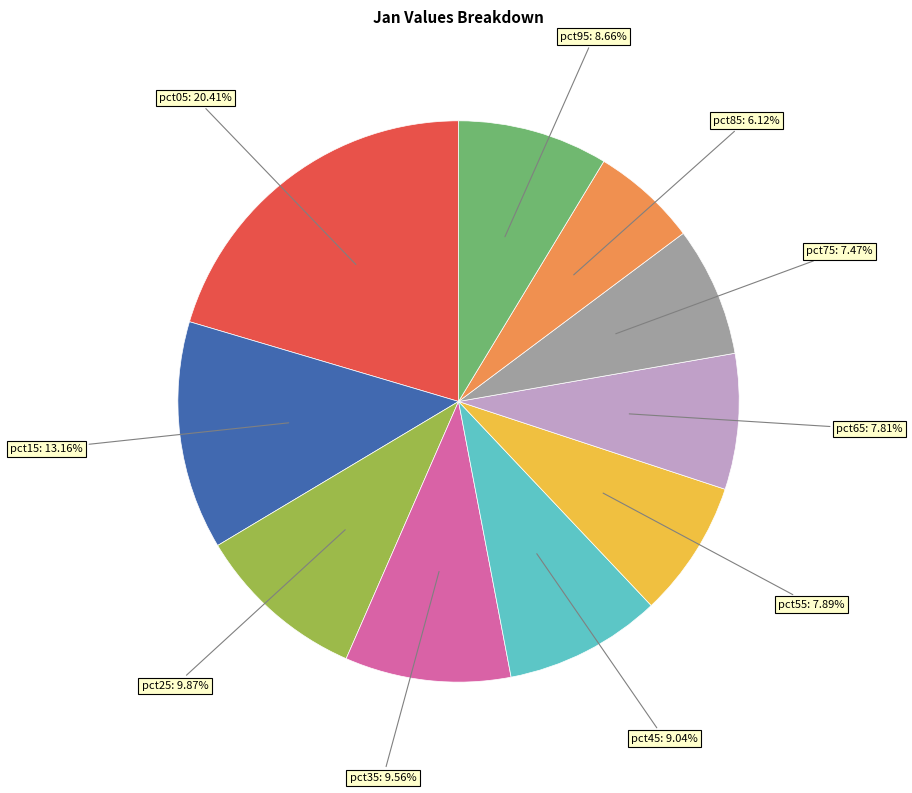

To the nearest percent, what is the average slice percentage?

10%